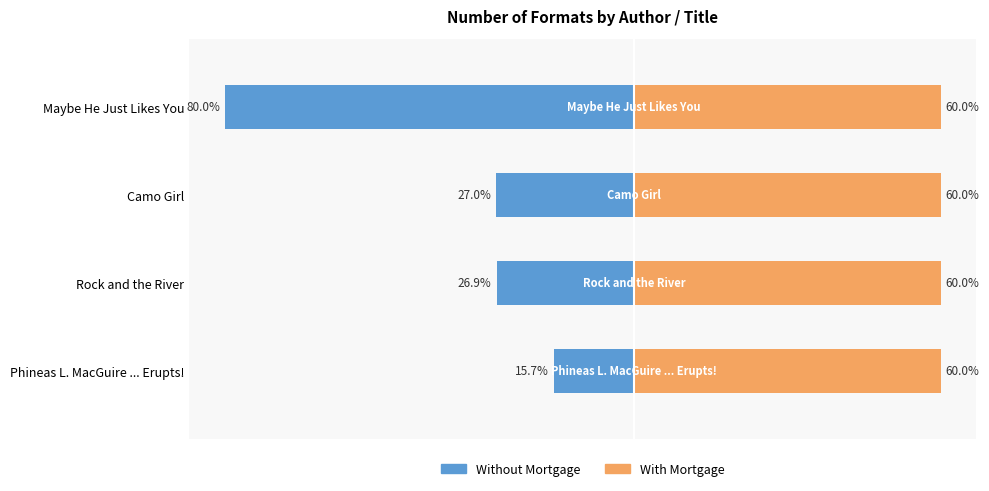

The value of Without Mortgage at Maybe He Just Likes You is -123.7. True or false?

False